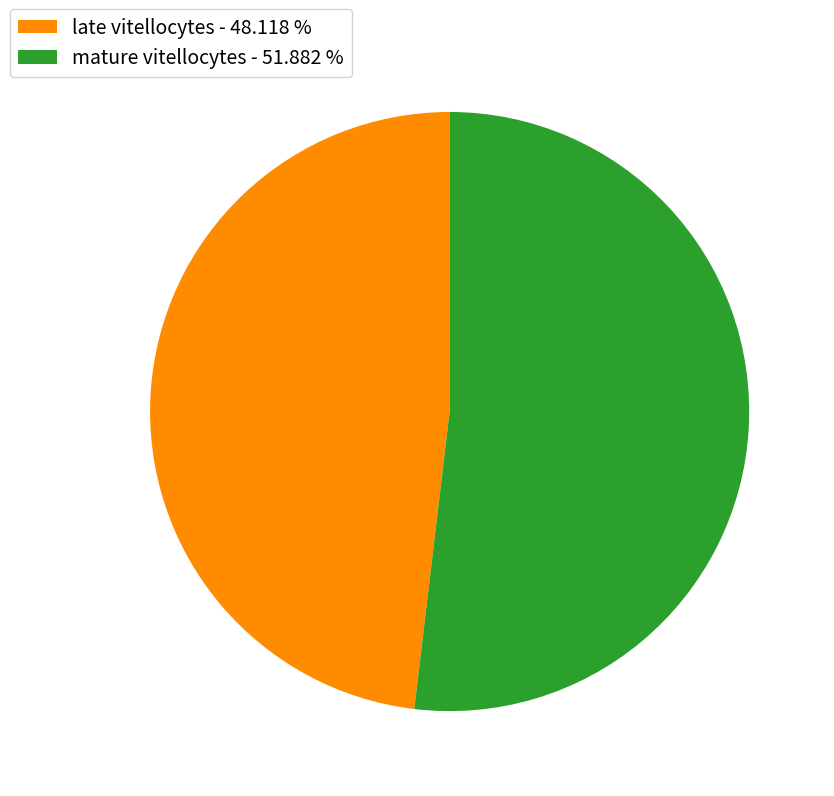

Which category accounts for the majority?

mature vitellocytes